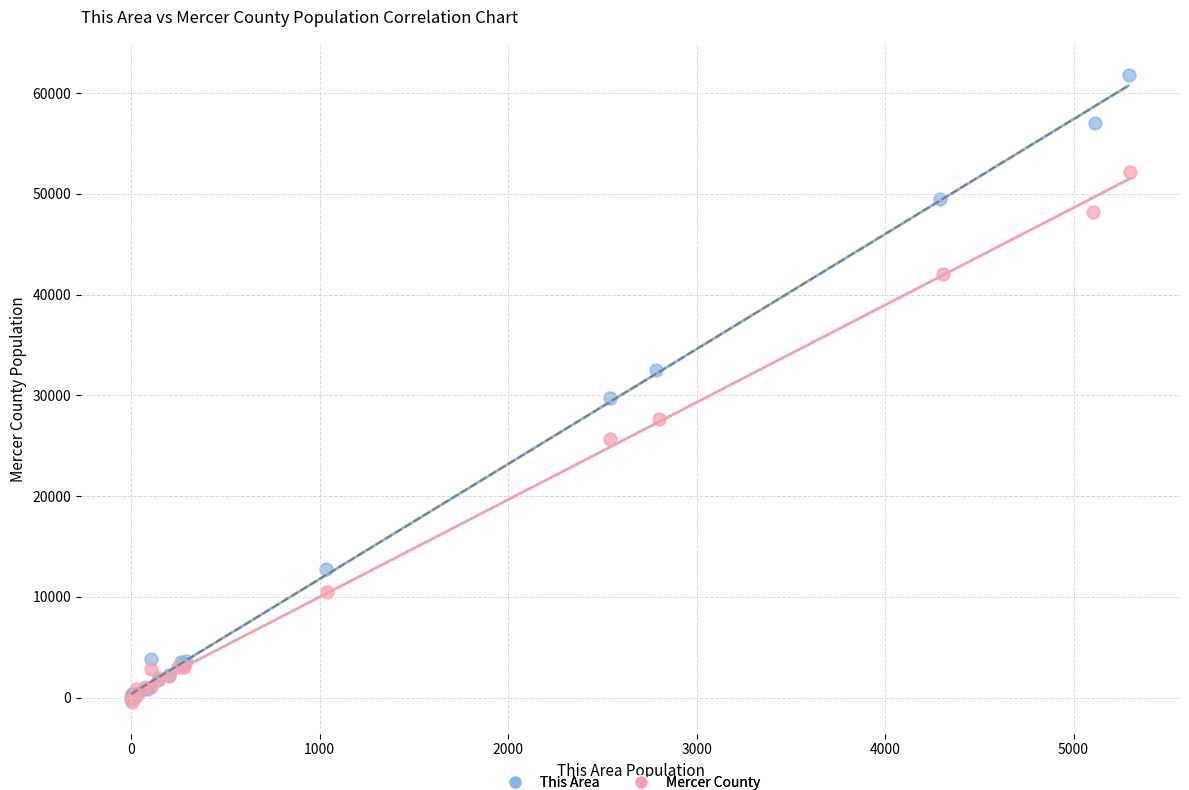

Which series reaches the maximum Y coordinate?

This Area